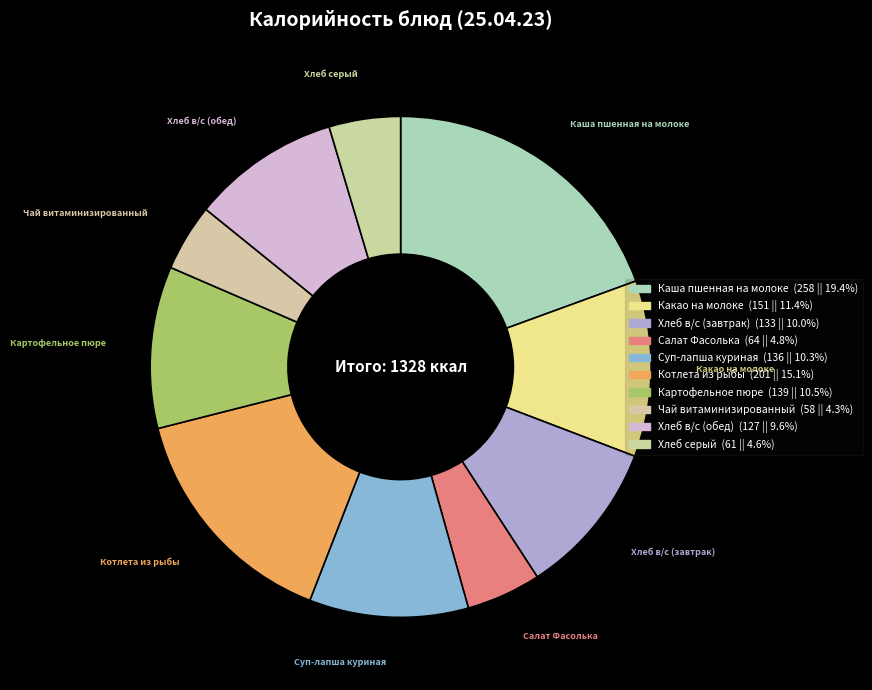

True or false: Каша пшенная на молоке accounts for 9% of the total.

False